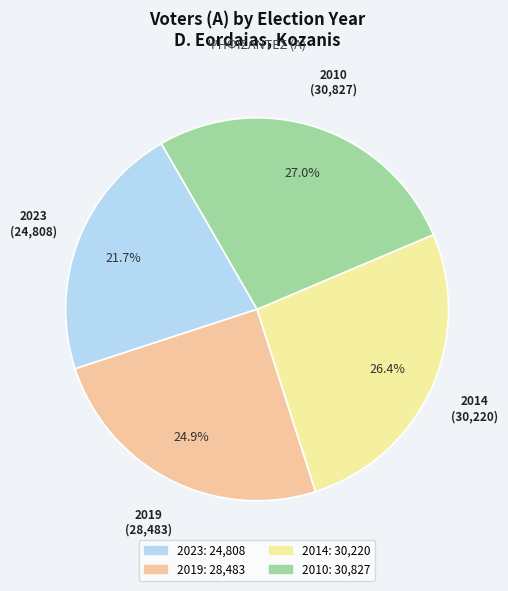

Count the number of slices in the pie.

4